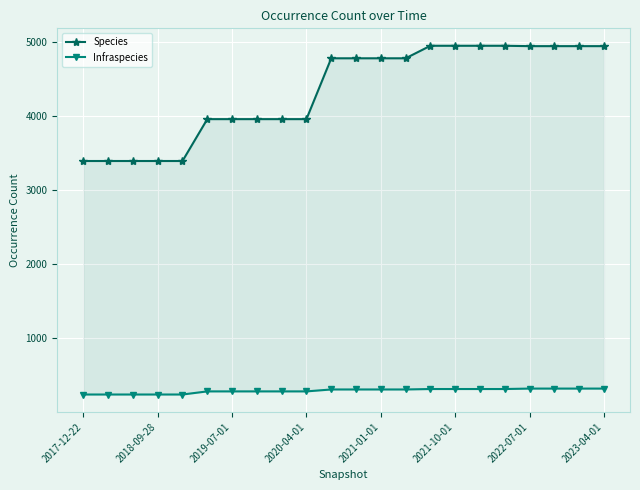

True or false: Infraspecies and Species cross at least once.

False